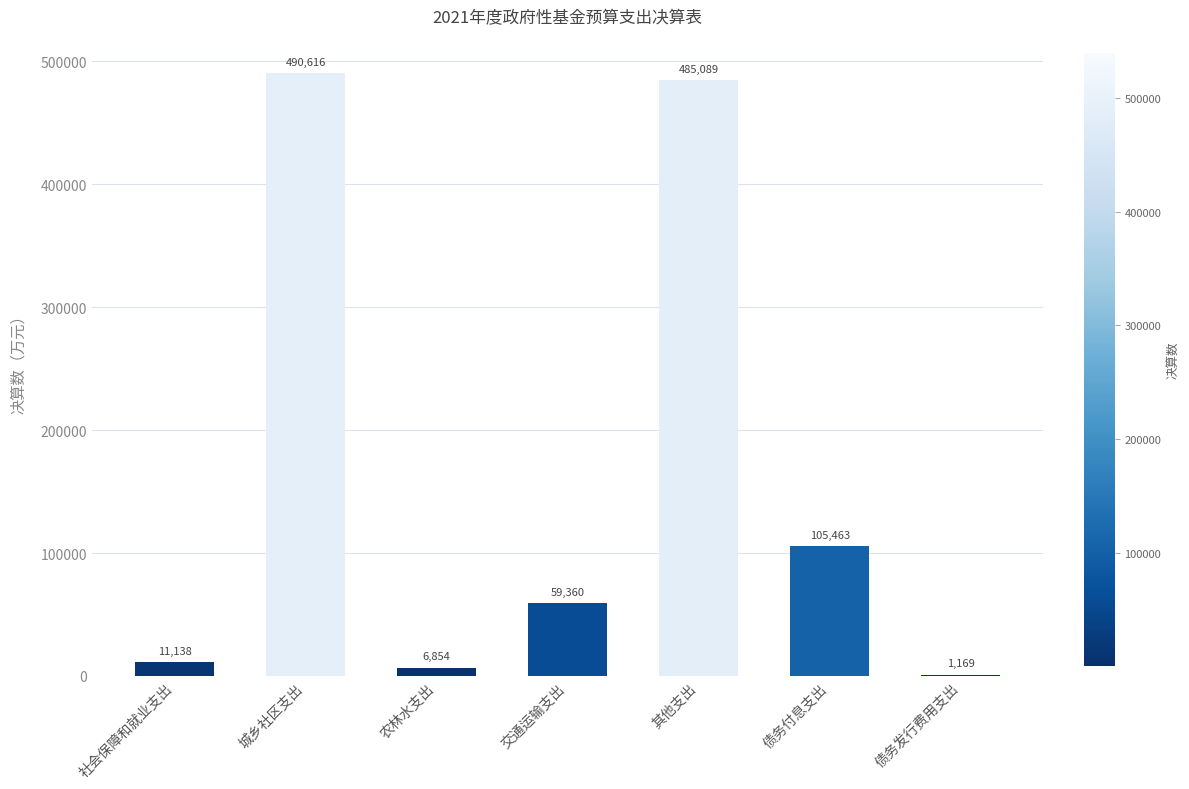

Reading left to right, what are all the values shown in this chart?

社会保障和就业支出=11138	城乡社区支出=490616	农林水支出=6854	交通运输支出=59360	其他支出=485089	债务付息支出=105463	债务发行费用支出=1169